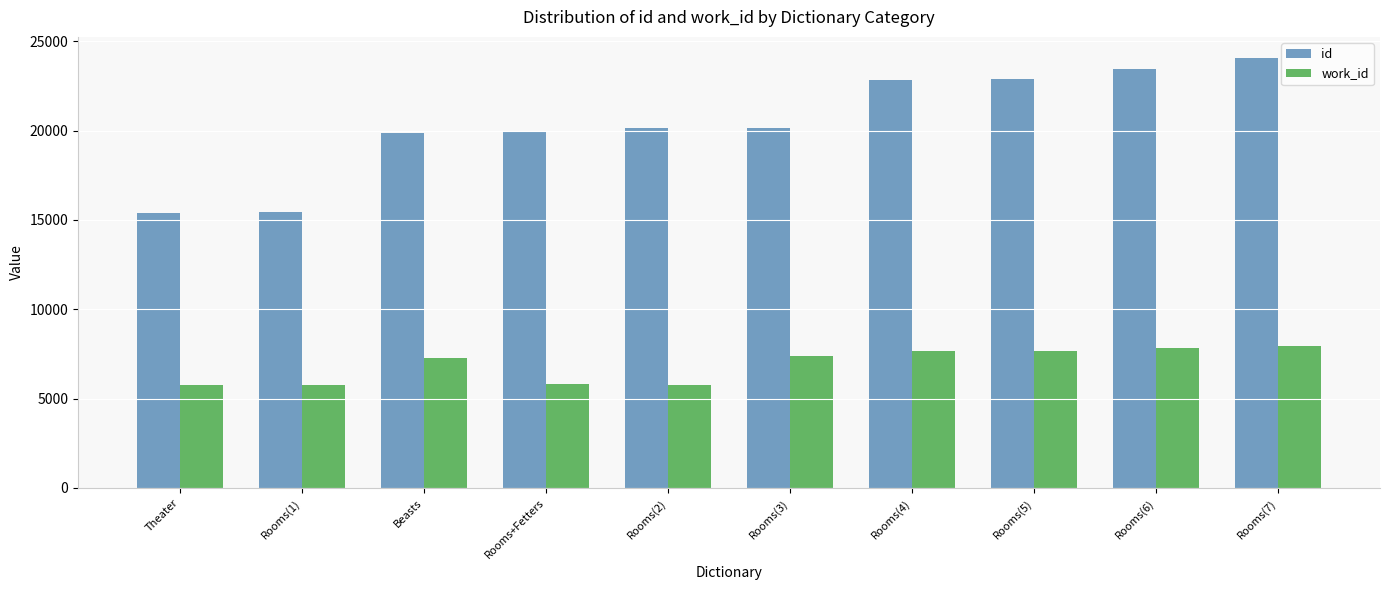

The id series shows 23437 at Rooms(6). True or false?

True